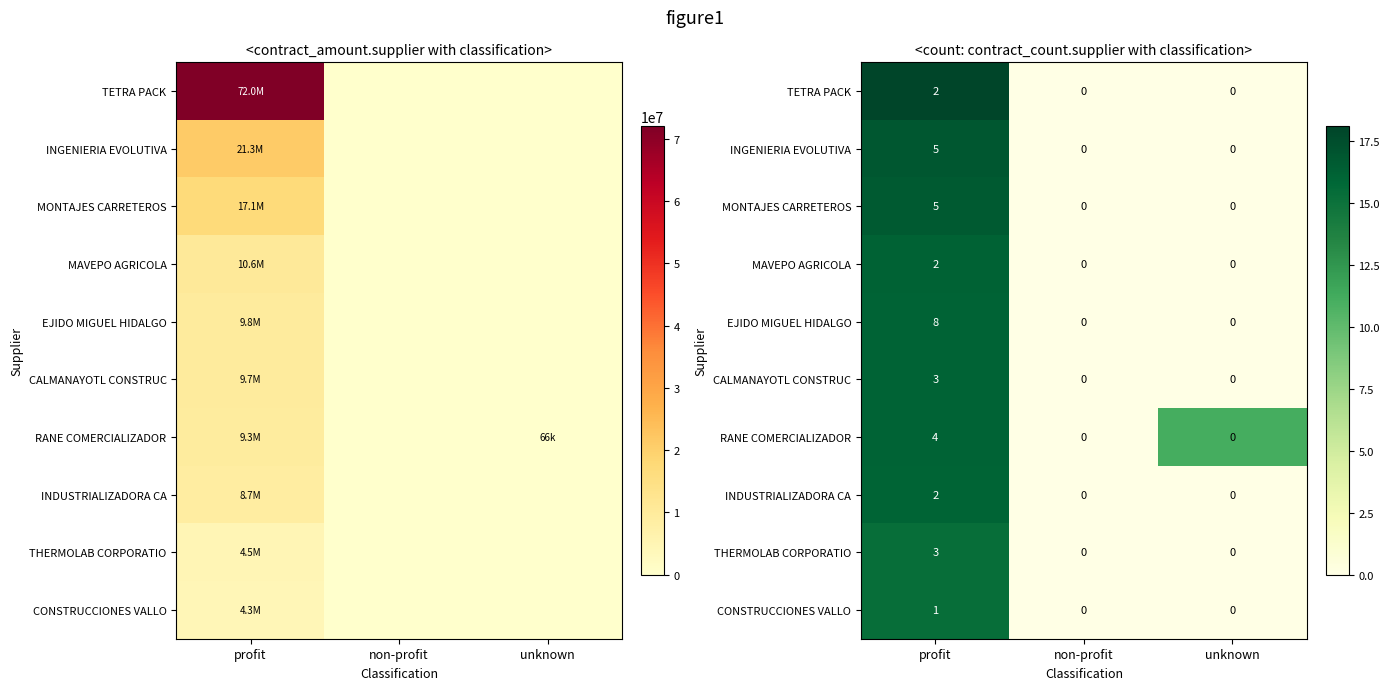

List the labels in order of CALMANAYOTL CONSTRUC value, smallest first.

non-profit, unknown, profit